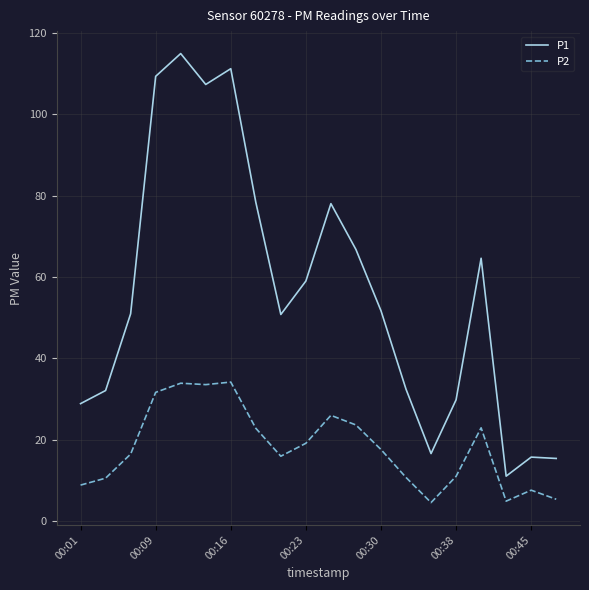

List the series in order of their overall mean, lowest first.

P2, P1